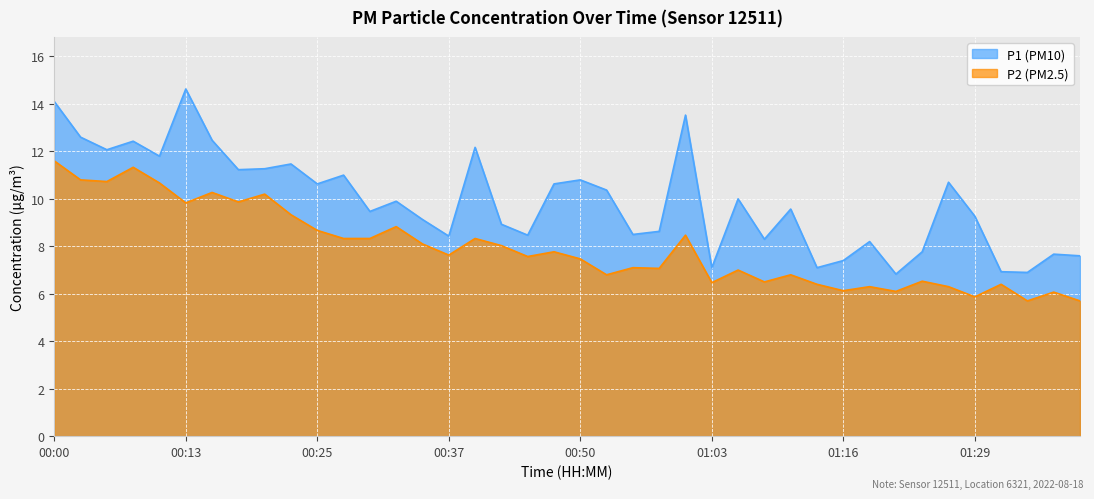

How many interior local peaks does the P2 series have?

14